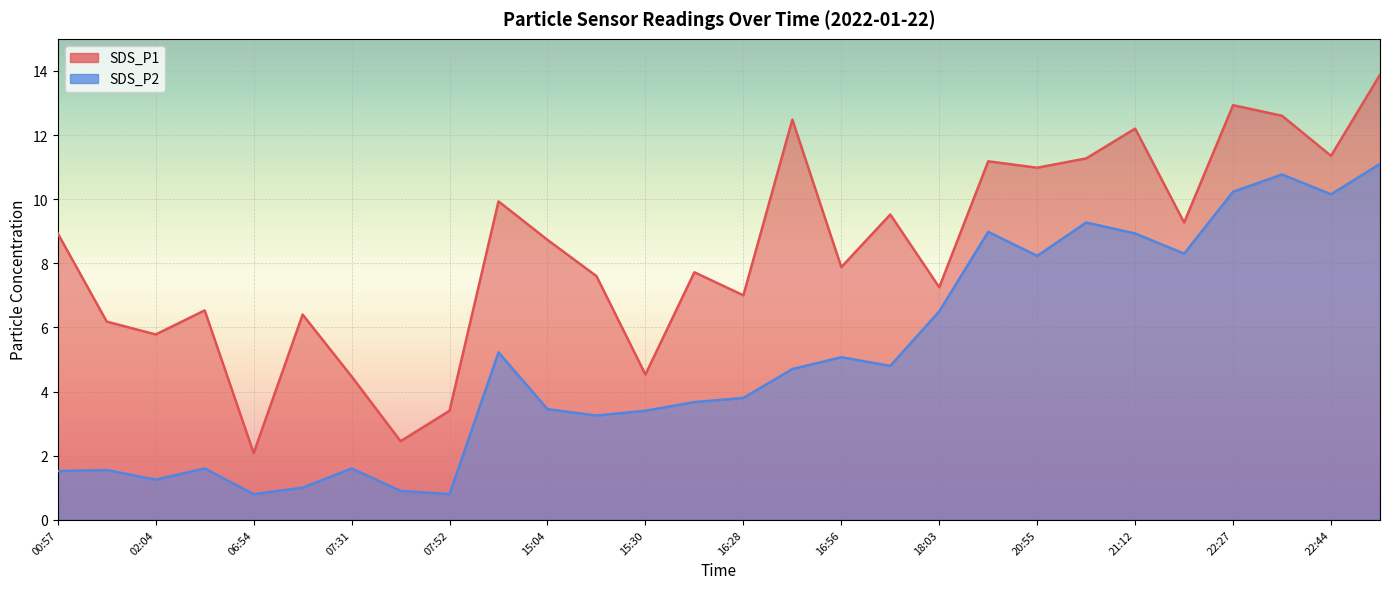

List the labels in order of SDS_P2 value, smallest first.

06:54, 07:52, 07:38, 07:08, 02:04, 00:57, 01:36, 02:37, 07:31, 15:15, 15:30, 15:04, 15:38, 16:28, 16:42, 17:00, 16:56, 10:53, 18:03, 20:55, 21:26, 21:12, 20:48, 20:58, 22:44, 22:27, 22:37, 22:51